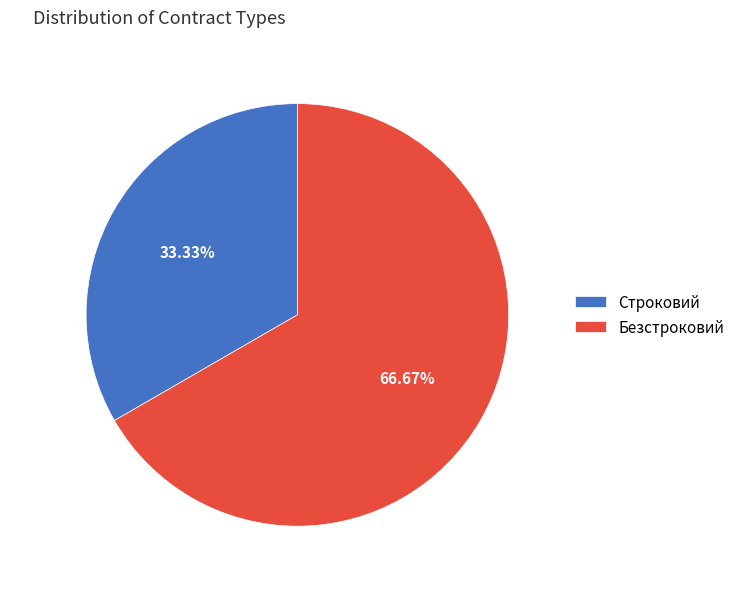

Which slice represents more than half of the pie?

Безстроковий